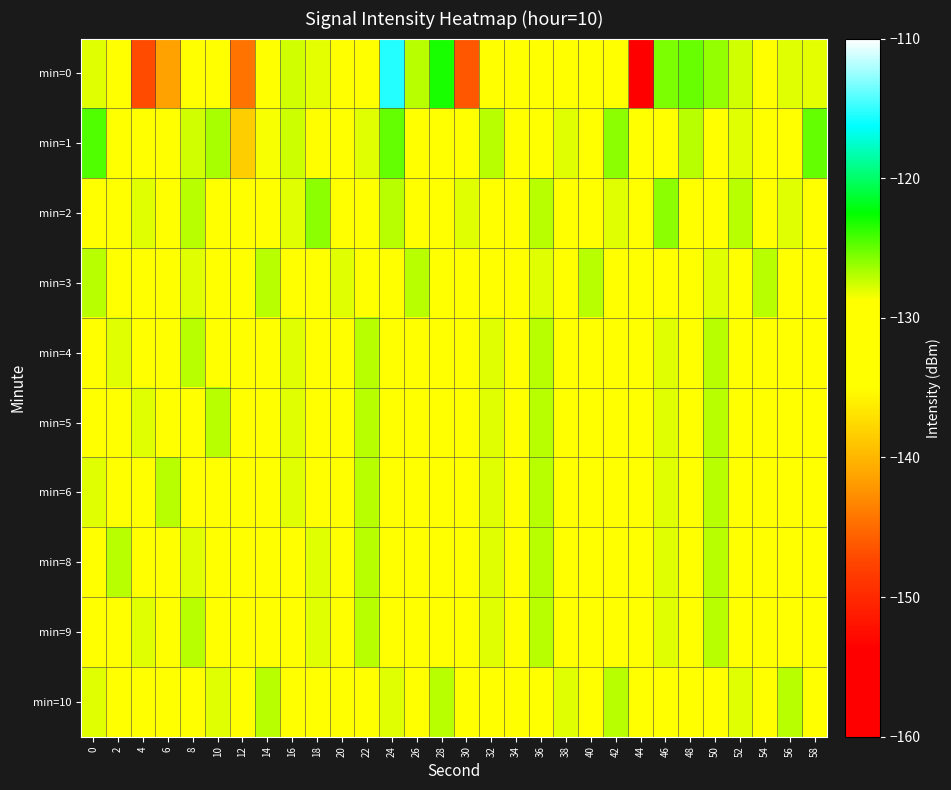

Which series changed the most between 28 and 56?

row_0